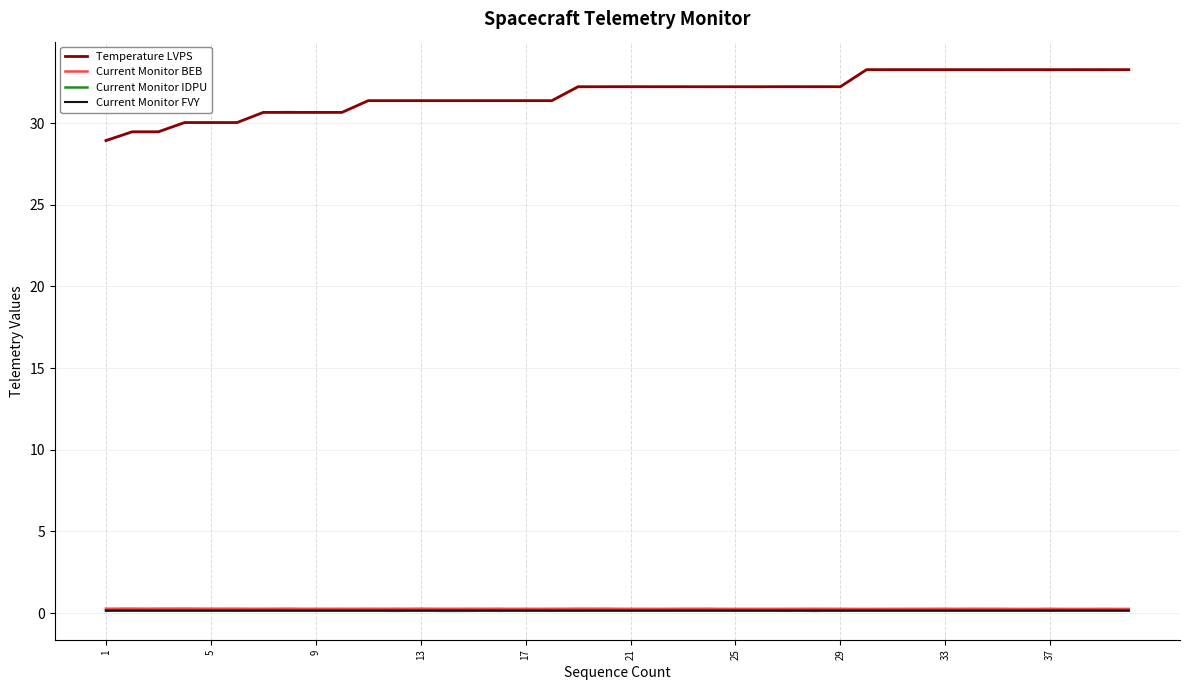

What is the minimum value for Temperature LVPS?

28.9